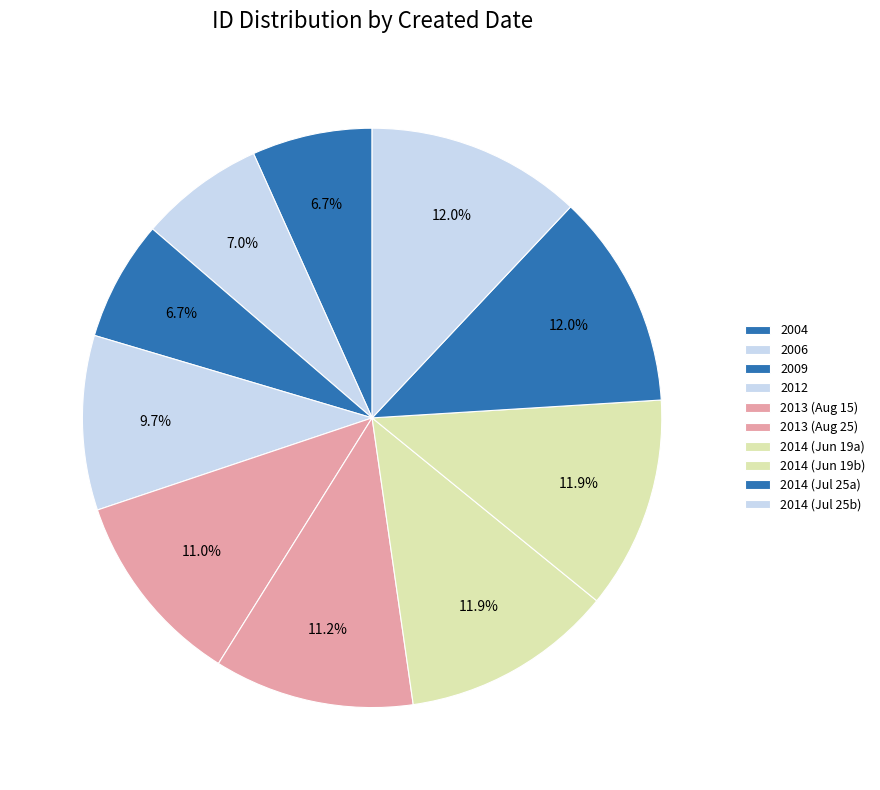

Count the number of slices in the pie.

10